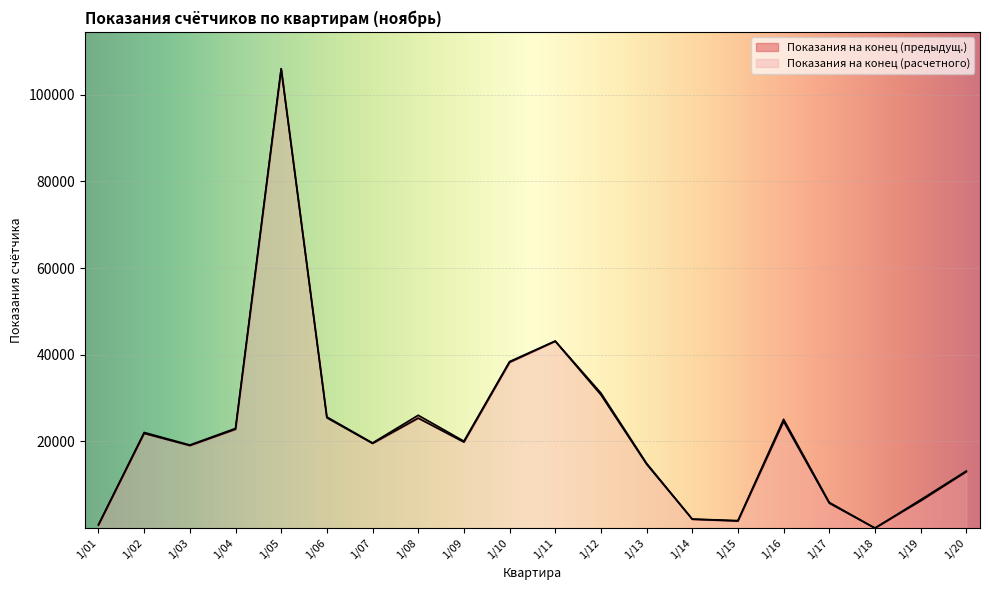

What is the difference between the Показания на конец (предыдущ.) values at 1/12 and 1/10?

7505